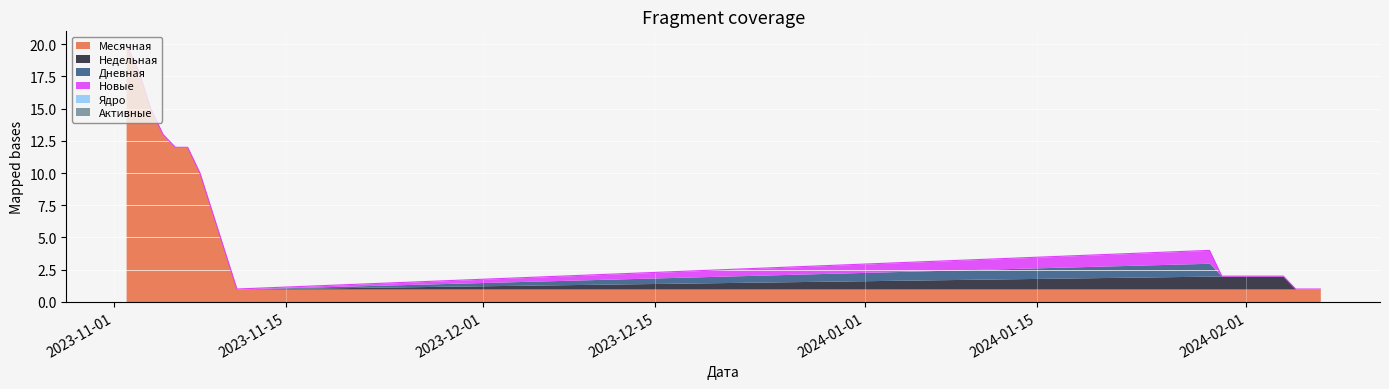

How many interior local peaks does the Дневная series have?

1